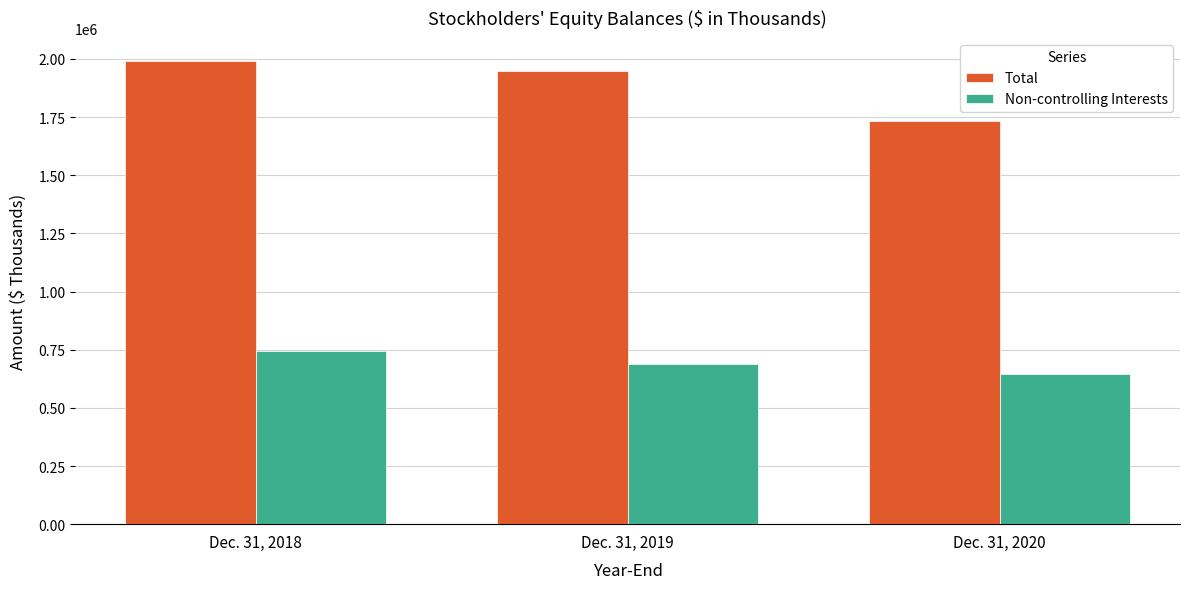

What are all the series names shown in the legend?

Total, Non-controlling Interests